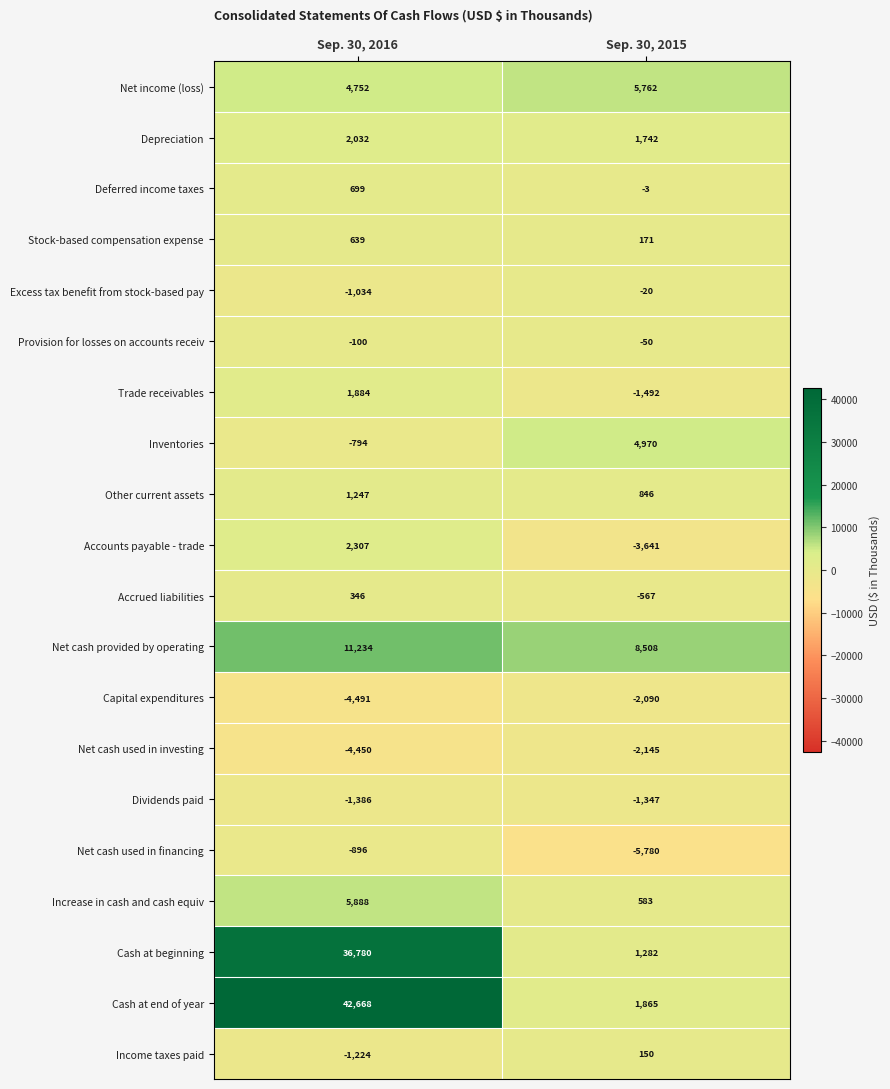

How many data points does each series have?

2